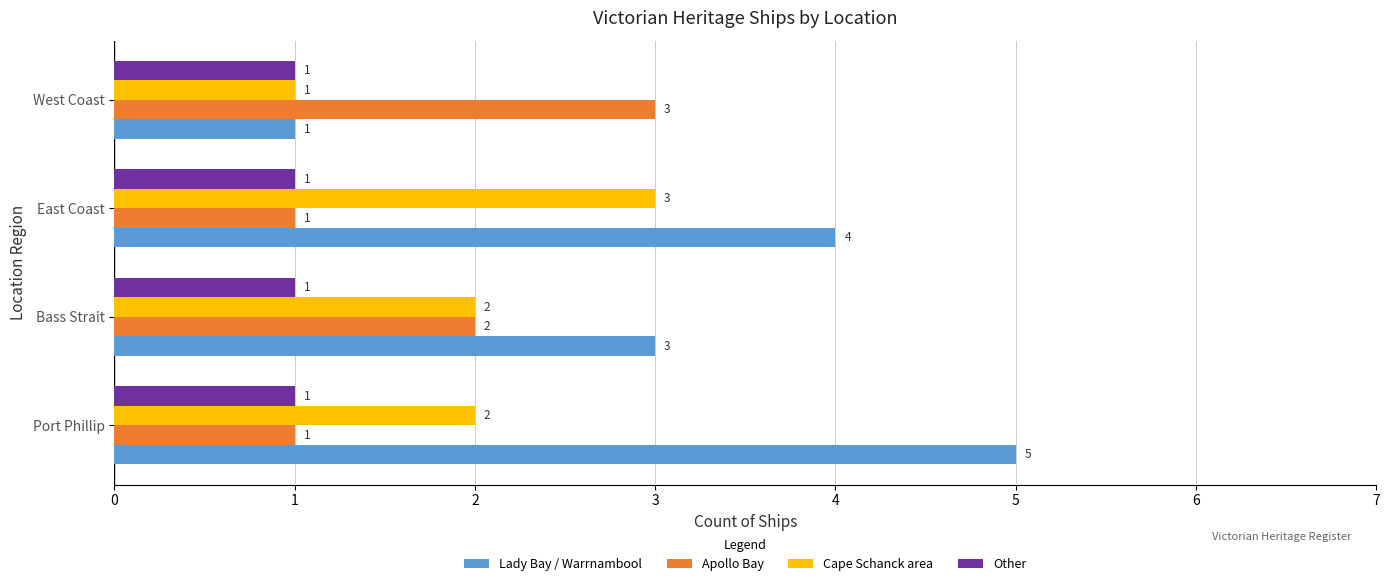

What is the difference between the highest and lowest values at Port Phillip?

4